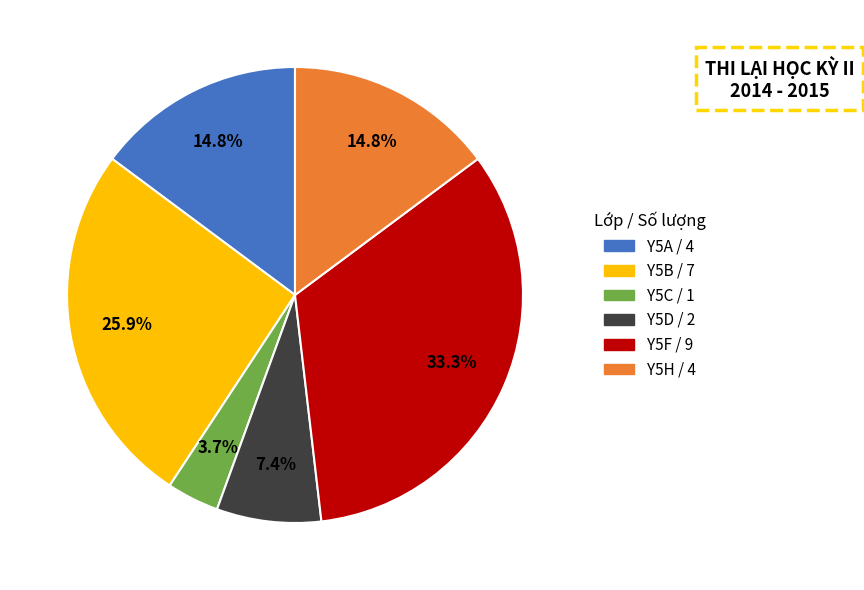

How many segments does this pie chart have?

6